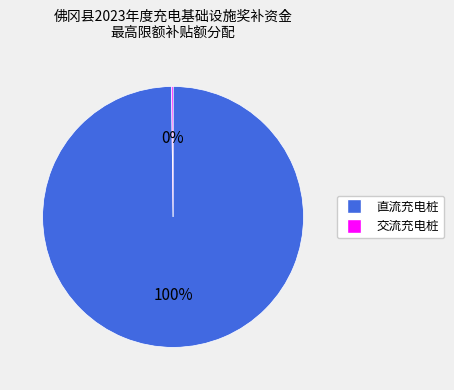

Is it true that 直流充电桩 is 90% of the pie?

False